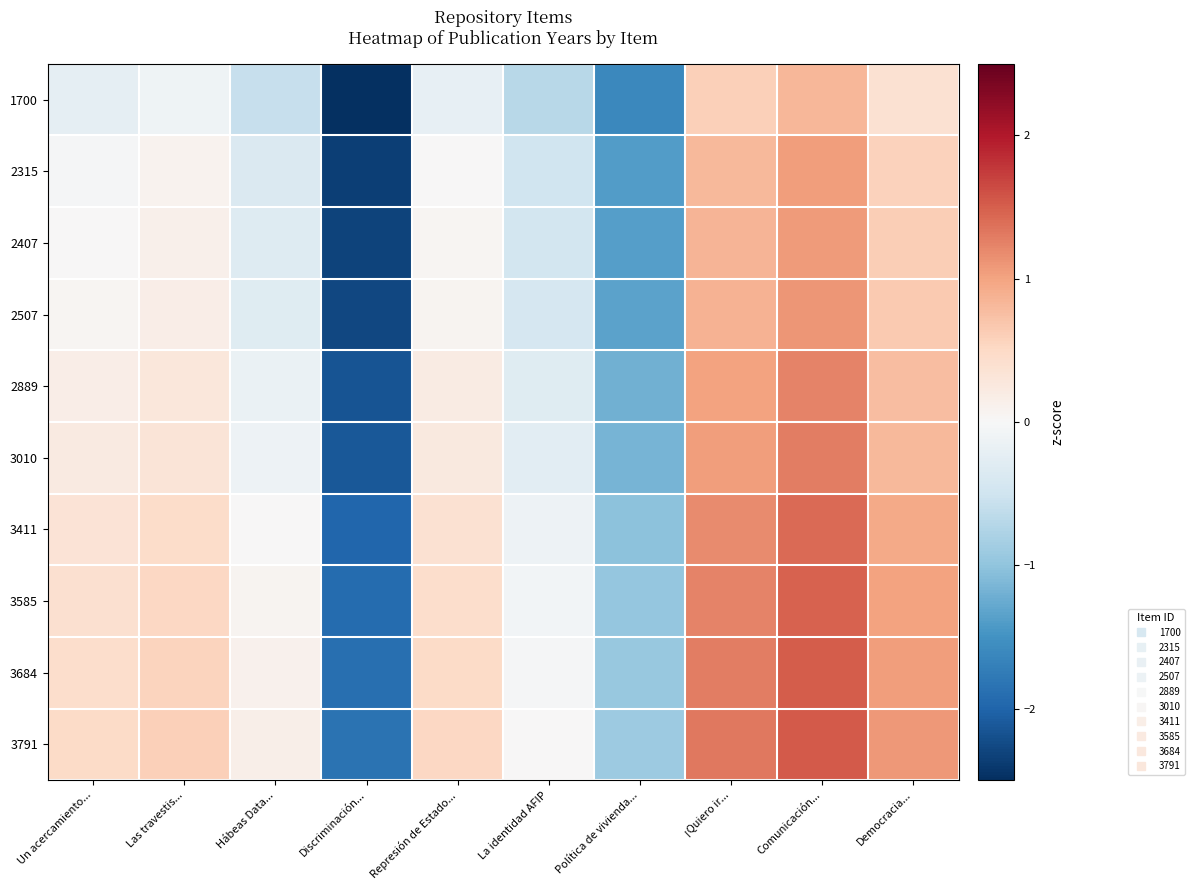

Reading right to left, extract all data points from this chart.

1700: Democracia...=0.4	Comunicación...=0.8	¡Quiero ir...=0.6	Política de vivienda...=-1.6	La identidad AFIP=-0.7	Represión de Estado...=-0.2	Discriminación...=-2.6	Hábeas Data...=-0.6	Las travestis...=-0.1	Un acercamiento...=-0.2
2315: Democracia...=0.6	Comunicación...=1.0	¡Quiero ir...=0.8	Política de vivienda...=-1.4	La identidad AFIP=-0.5	Represión de Estado...=0.0	Discriminación...=-2.3	Hábeas Data...=-0.4	Las travestis...=0.1	Un acercamiento...=-0.0
2407: Democracia...=0.6	Comunicación...=1.1	¡Quiero ir...=0.8	Política de vivienda...=-1.4	La identidad AFIP=-0.5	Represión de Estado...=0.0	Discriminación...=-2.3	Hábeas Data...=-0.3	Las travestis...=0.1	Un acercamiento...=0.0
2507: Democracia...=0.6	Comunicación...=1.1	¡Quiero ir...=0.9	Política de vivienda...=-1.3	La identidad AFIP=-0.4	Represión de Estado...=0.1	Discriminación...=-2.3	Hábeas Data...=-0.3	Las travestis...=0.2	Un acercamiento...=0.0
2889: Democracia...=0.8	Comunicación...=1.2	¡Quiero ir...=1.0	Política de vivienda...=-1.2	La identidad AFIP=-0.3	Represión de Estado...=0.2	Discriminación...=-2.2	Hábeas Data...=-0.2	Las travestis...=0.3	Un acercamiento...=0.2
3010: Democracia...=0.8	Comunicación...=1.3	¡Quiero ir...=1.0	Política de vivienda...=-1.2	La identidad AFIP=-0.3	Represión de Estado...=0.2	Discriminación...=-2.1	Hábeas Data...=-0.1	Las travestis...=0.3	Un acercamiento...=0.2
3411: Democracia...=1.0	Comunicación...=1.4	¡Quiero ir...=1.2	Política de vivienda...=-1.0	La identidad AFIP=-0.1	Represión de Estado...=0.4	Discriminación...=-2.0	Hábeas Data...=0.0	Las travestis...=0.5	Un acercamiento...=0.4
3585: Democracia...=1.0	Comunicación...=1.5	¡Quiero ir...=1.2	Política de vivienda...=-1.0	La identidad AFIP=-0.1	Represión de Estado...=0.4	Discriminación...=-1.9	Hábeas Data...=0.1	Las travestis...=0.5	Un acercamiento...=0.4
3684: Democracia...=1.0	Comunicación...=1.5	¡Quiero ir...=1.3	Política de vivienda...=-0.9	La identidad AFIP=-0.0	Represión de Estado...=0.5	Discriminación...=-1.9	Hábeas Data...=0.1	Las travestis...=0.6	Un acercamiento...=0.4
3791: Democracia...=1.1	Comunicación...=1.5	¡Quiero ir...=1.3	Política de vivienda...=-0.9	La identidad AFIP=0.0	Represión de Estado...=0.5	Discriminación...=-1.8	Hábeas Data...=0.1	Las travestis...=0.6	Un acercamiento...=0.5